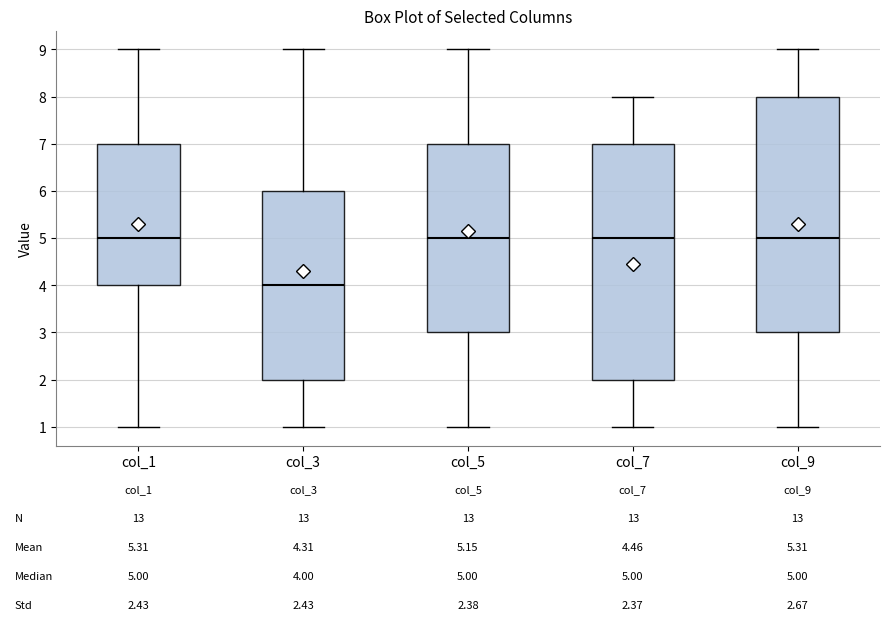

Which box has the lowest median line?

col_3